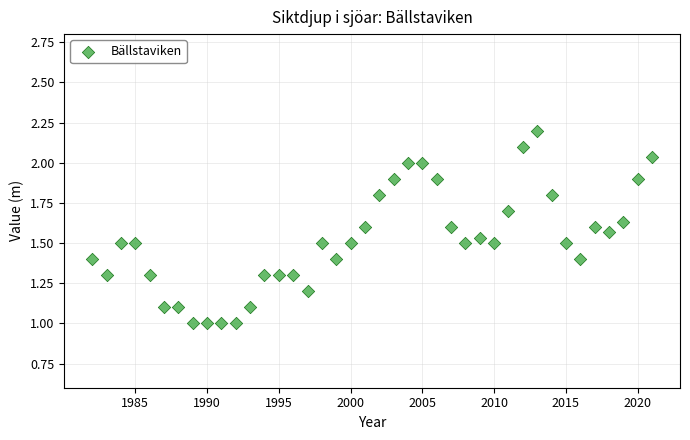

What is the range of Y values (max minus min)?

1.2